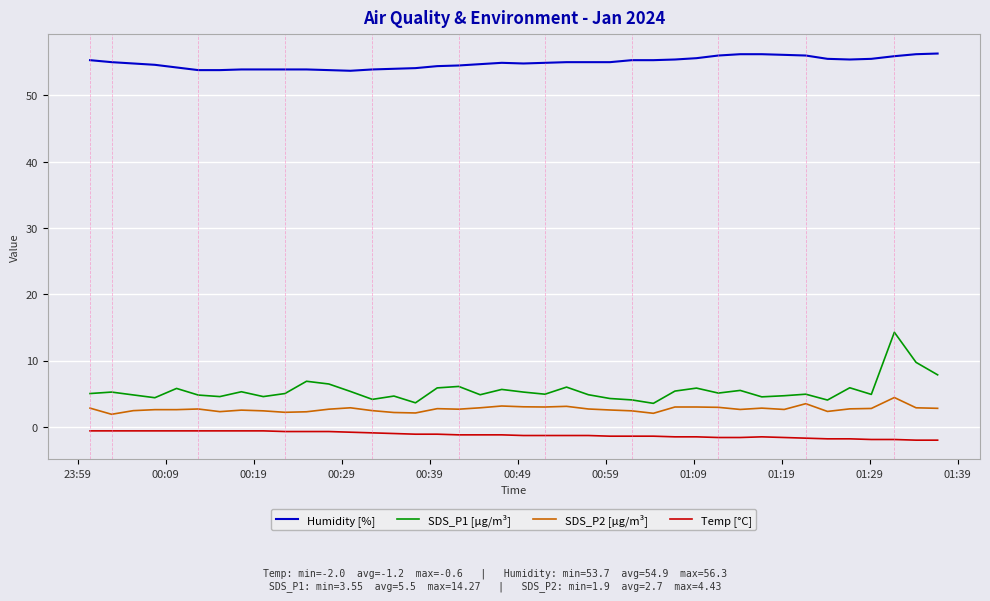

Which series has the widest spread of values?

SDS_P1 [µg/m³]